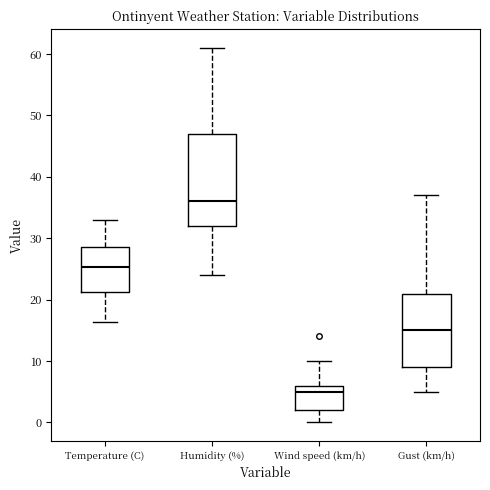

Reading left to right, transcribe this box plot: for each box, give where its median line is, the range the box spans, and where its two whiskers end, as read against the y-axis. The values are not printed on the chart, so give them approximately, as read against the axis.

Temperature (C): median 25, box 21 to 29, whiskers 16 to 33
Humidity (%): median 36, box 32 to 47, whiskers 24 to 61
Wind speed (km/h): median 5, box 2 to 6, whiskers 0 to 10
Gust (km/h): median 15, box 9 to 21, whiskers 5 to 37